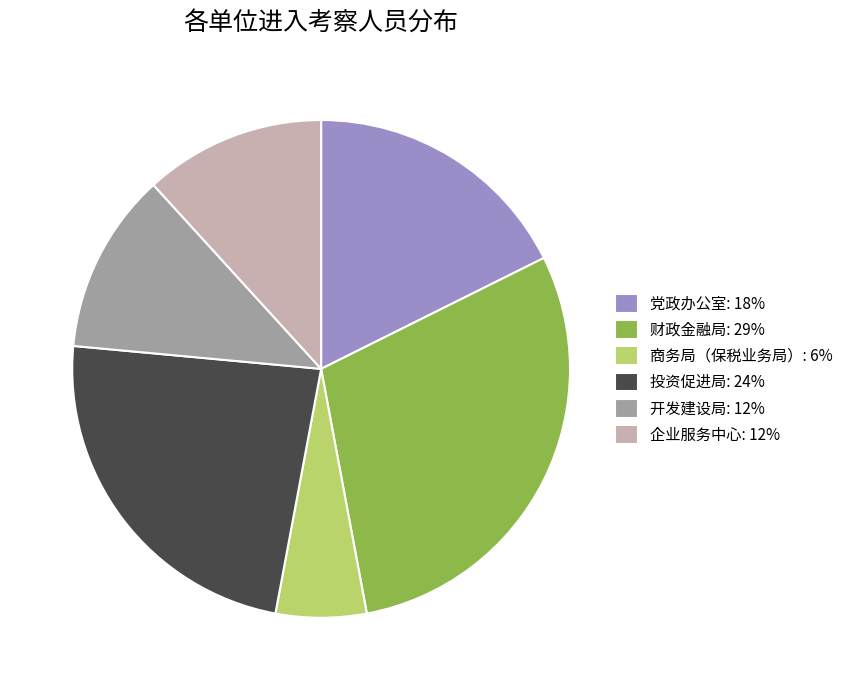

Is it true that 党政办公室: 18% is 18% of the pie?

True